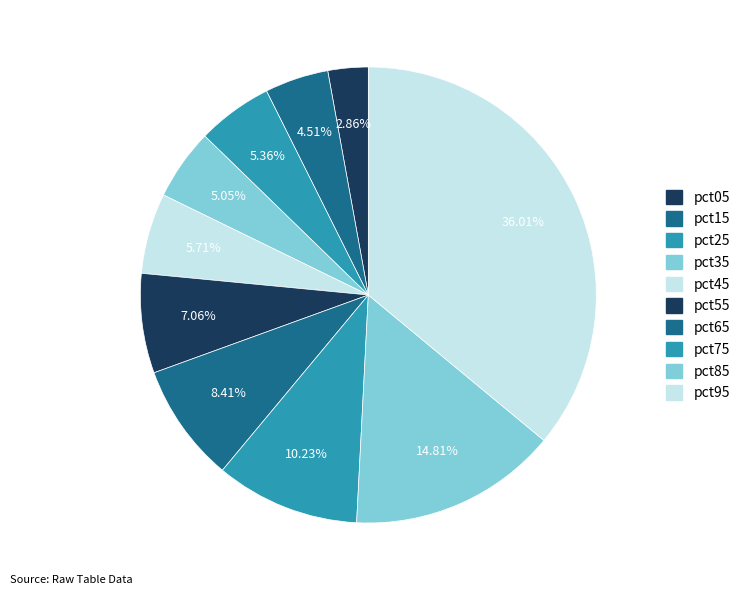

To the nearest percent, what is the average slice percentage?

10%